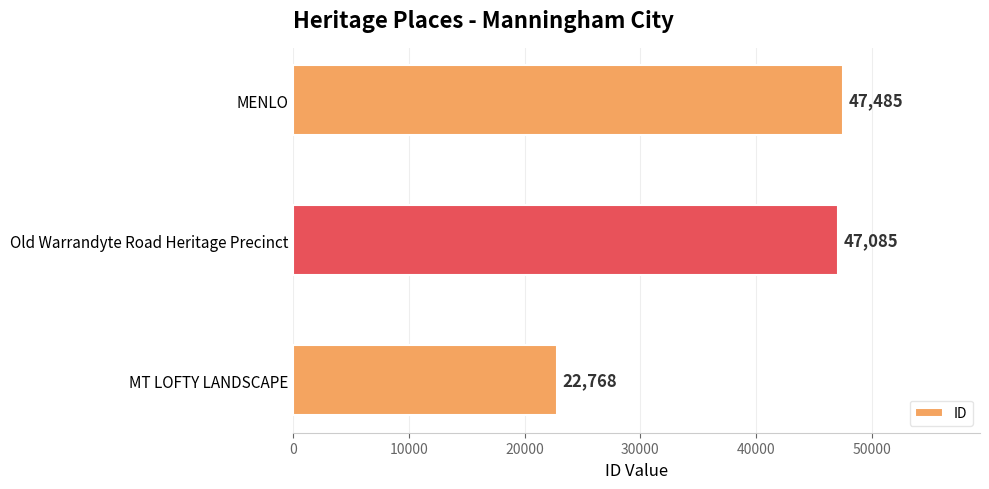

Reading top to bottom, list all the values displayed in this chart.

MENLO=47485	Old Warrandyte Road Heritage Precinct=47085	MT LOFTY LANDSCAPE=22768